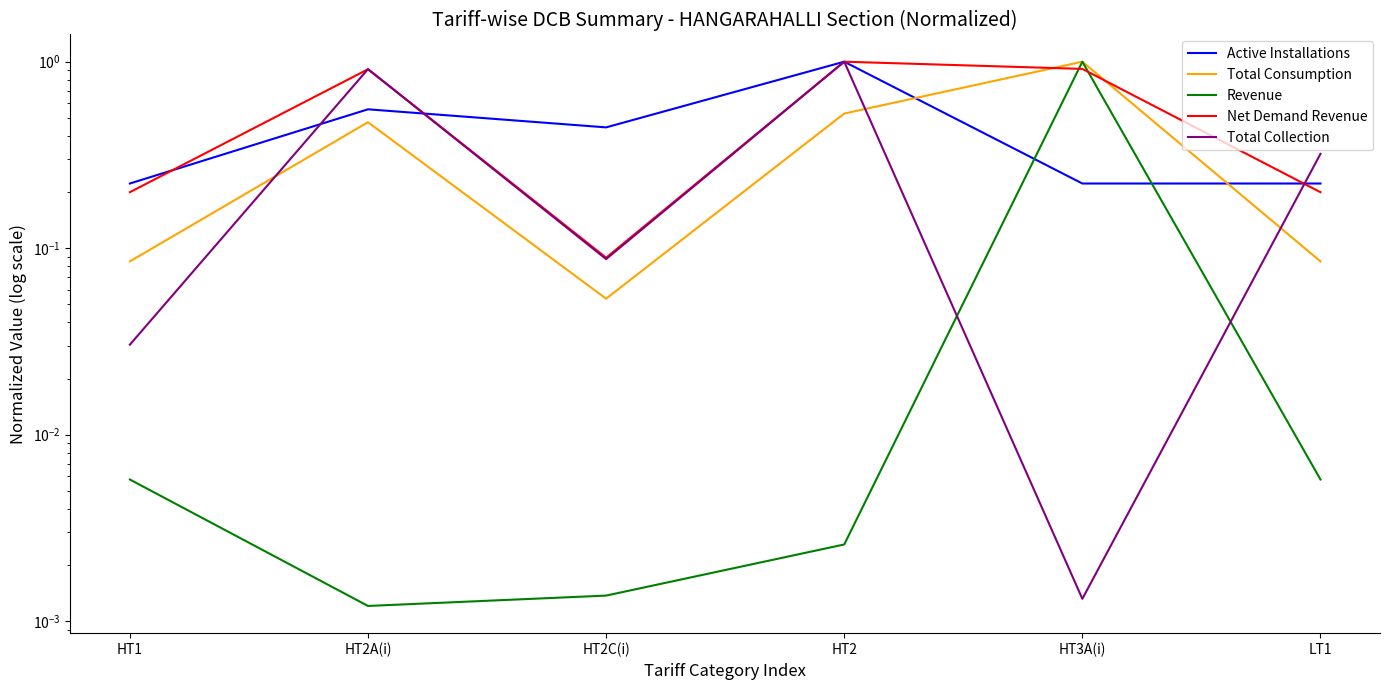

Is the value of Total Consumption at HT1 greater than the value of Active Installations at HT2C(i)?

No